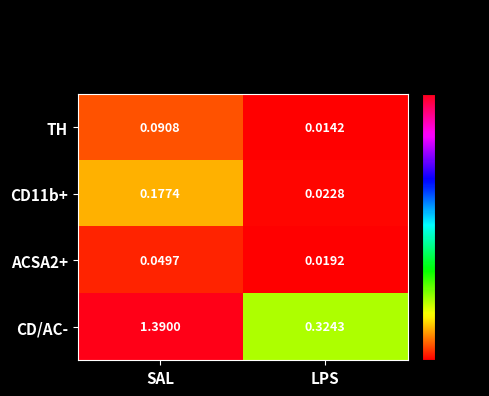

Which series has the widest spread of values?

CD/AC-